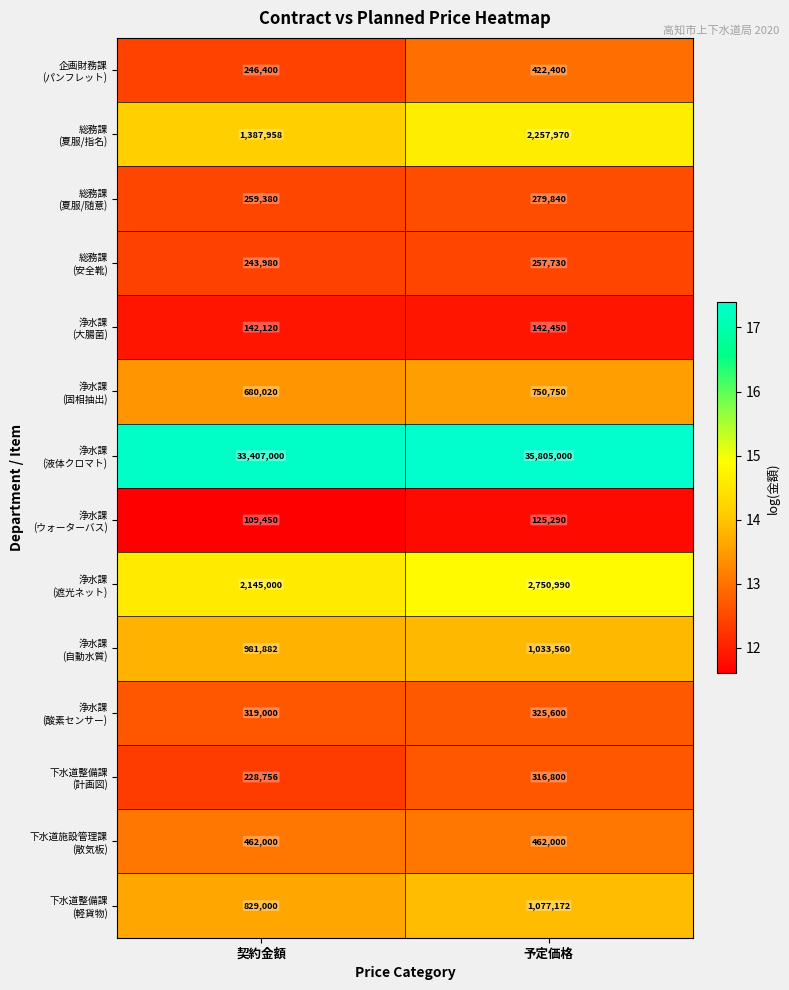

What is the spread (max minus min) of values at 契約金額?

33297550